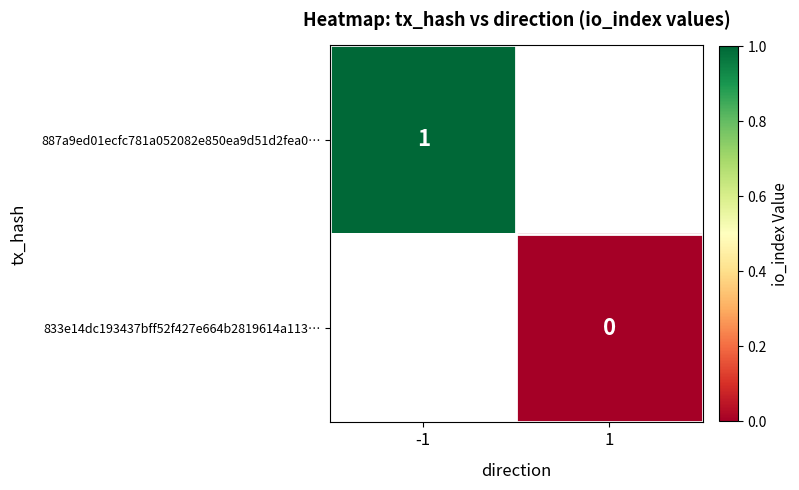

How many data points does each series have?

2